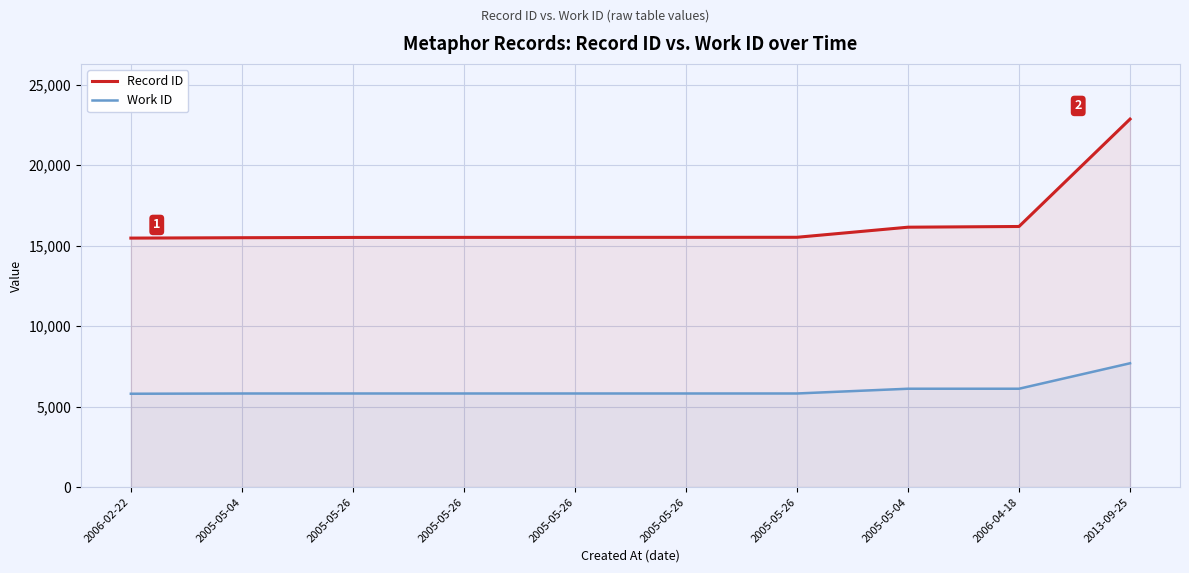

What is the label of the 8th point from the left?

2005-05-04